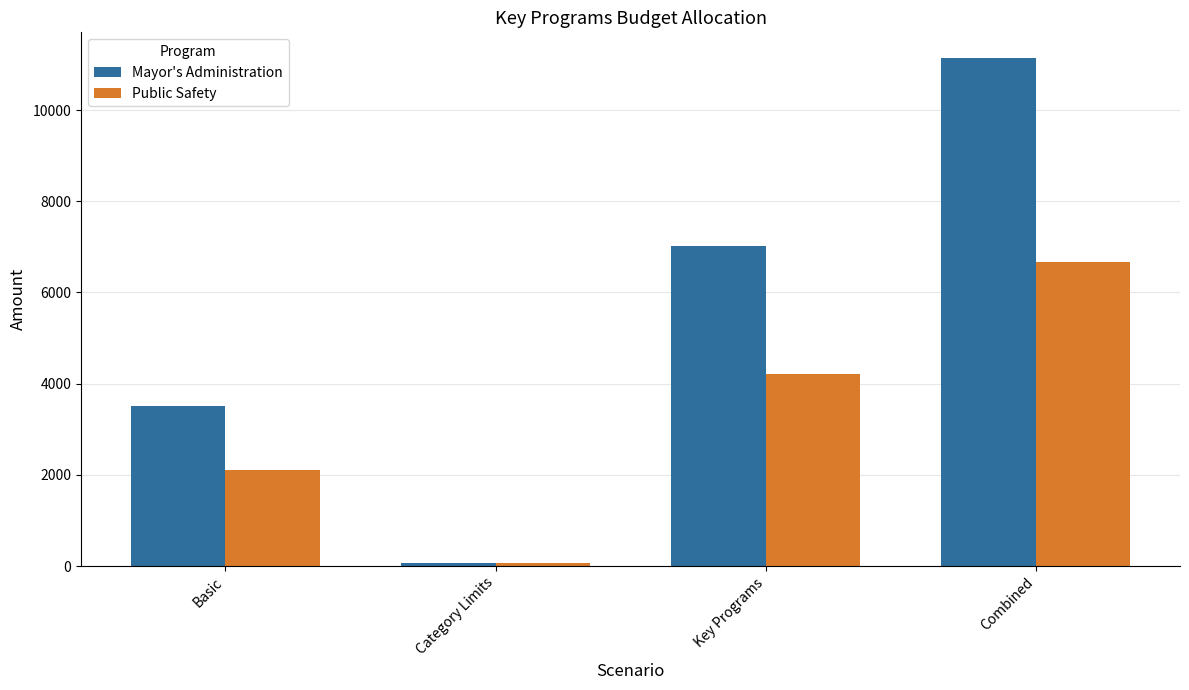

What position from the right is Key Programs?

2